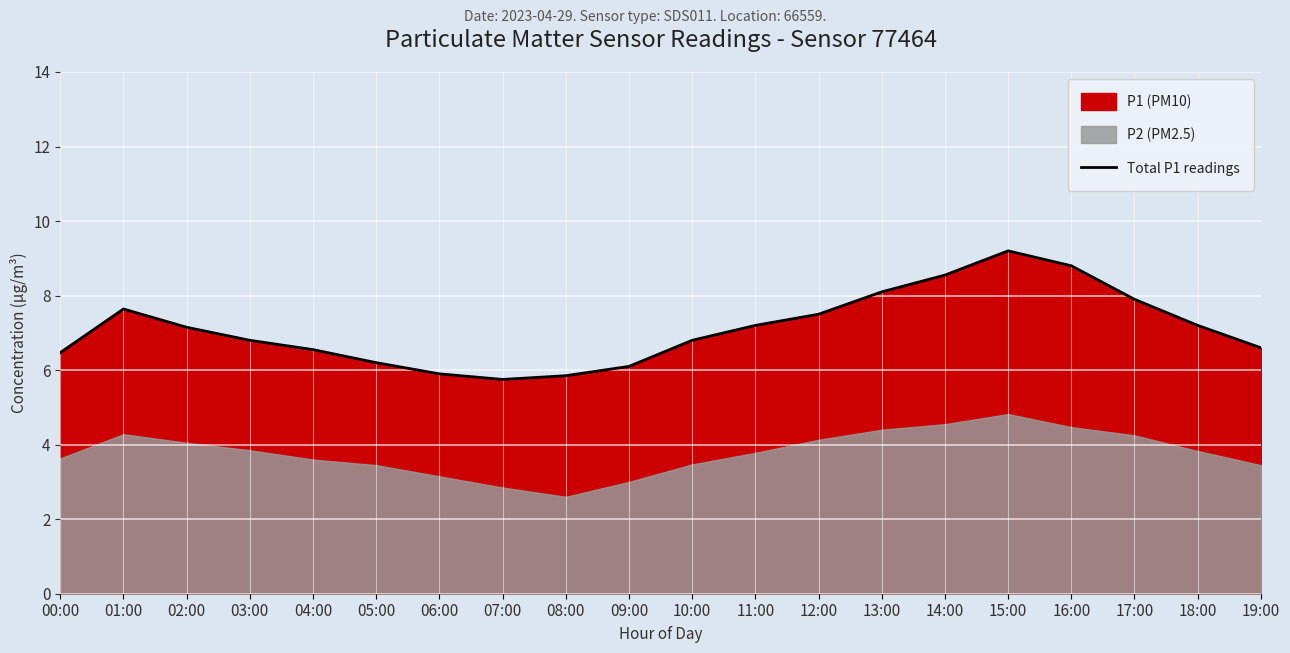

Rank the categories by value from lowest to highest.

07:00, 08:00, 06:00, 09:00, 05:00, 00:00, 04:00, 19:00, 03:00, 10:00, 02:00, 11:00, 18:00, 12:00, 01:00, 17:00, 13:00, 14:00, 16:00, 15:00